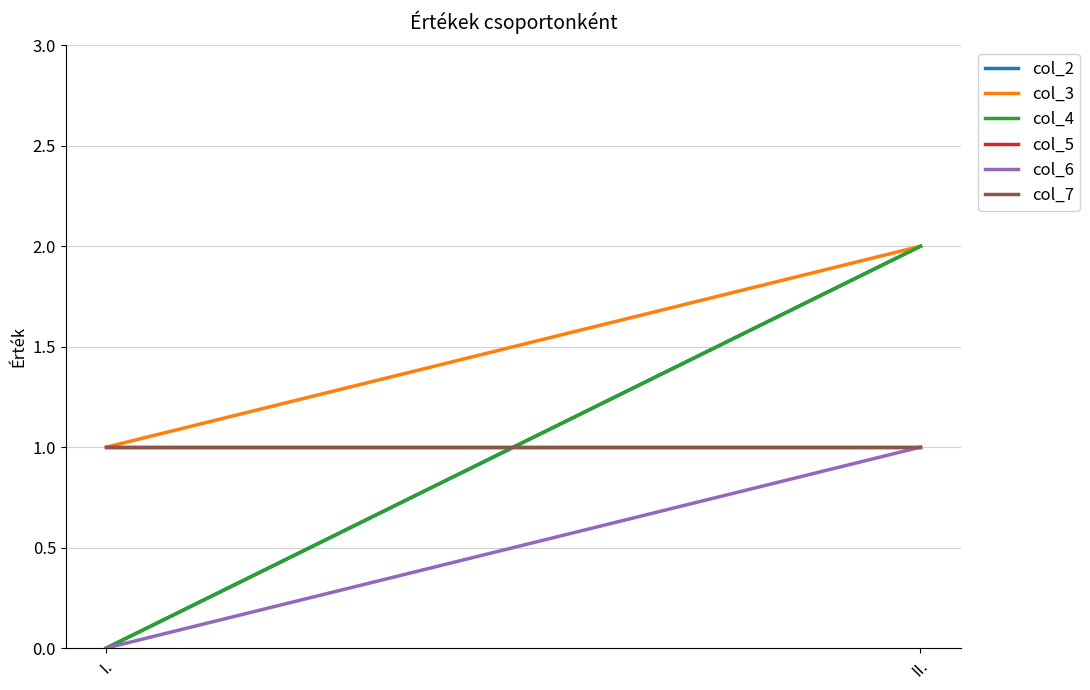

What is the approximate value of col_7 at II.?

1